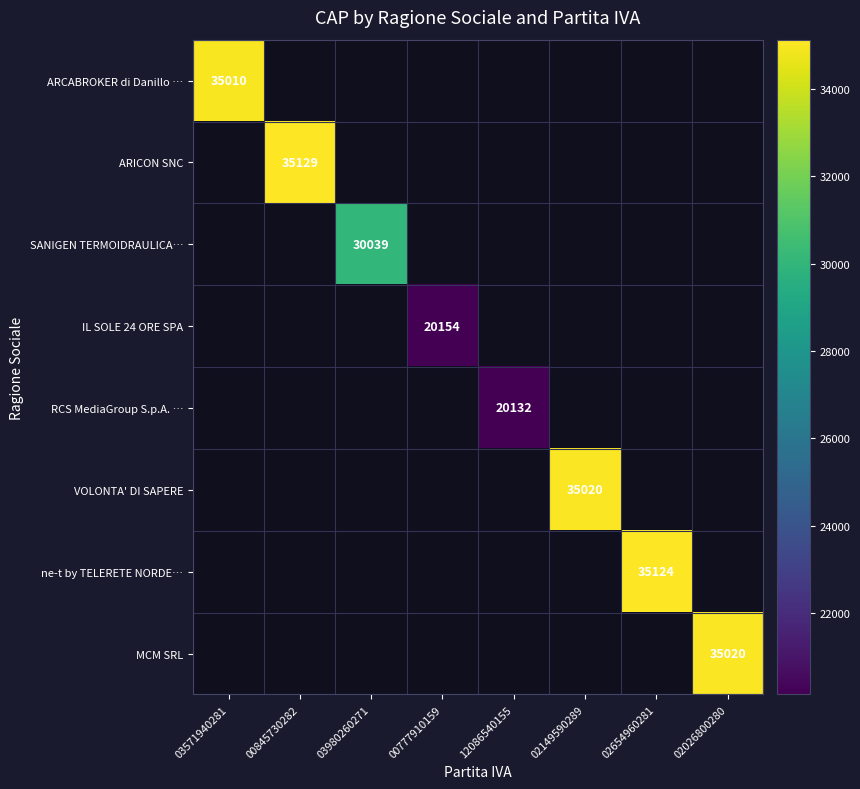

Is it true that SANIGEN TERMOIDRAULICA… equals 50282 at 03980260271?

False